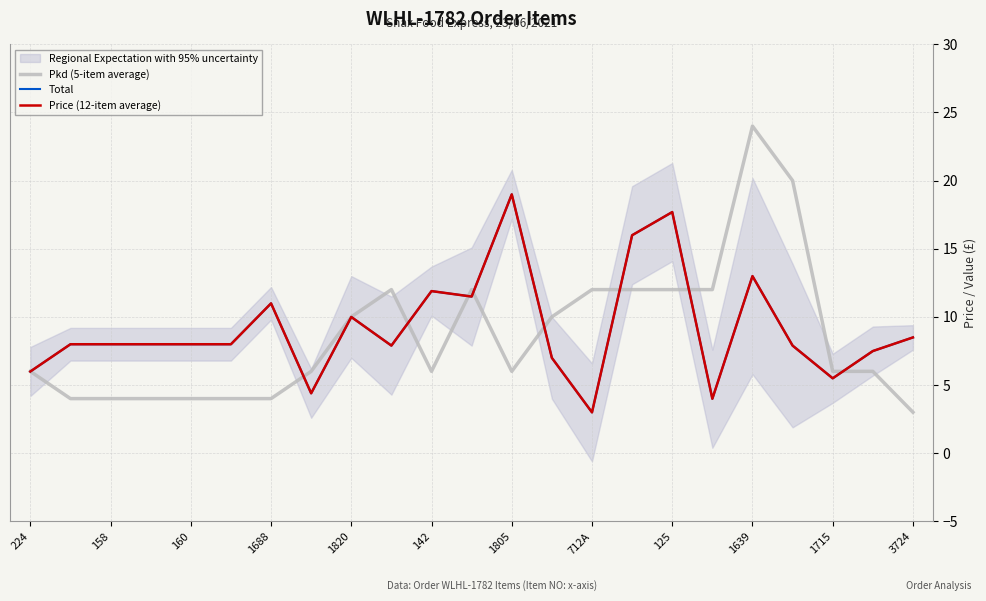

Is this an area chart (filled region under the line)?

No